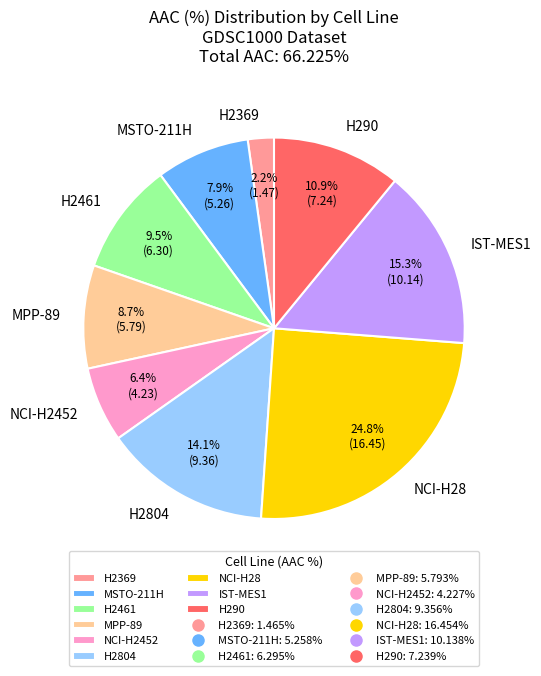

To the nearest percent, what is the difference between the H2369 and H290 slice percentages?

9%